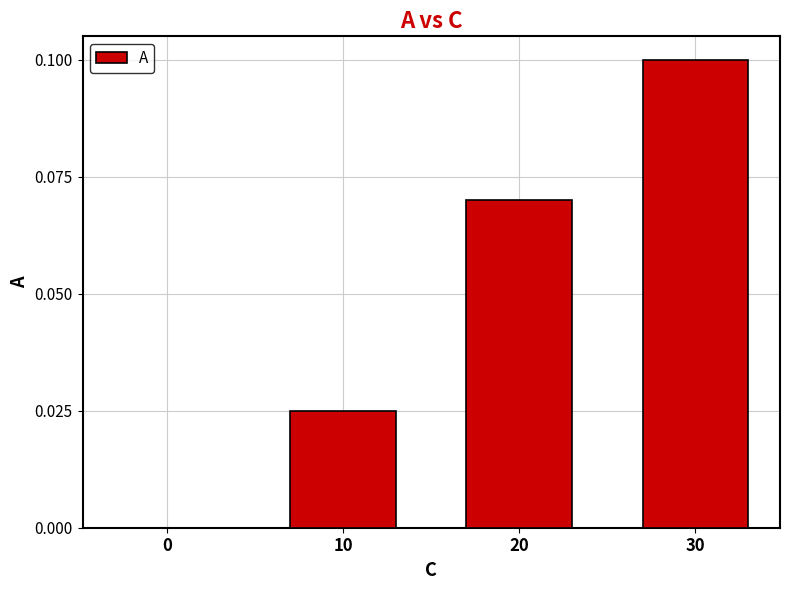

True or false: the data shows 0.1 at 0.

False